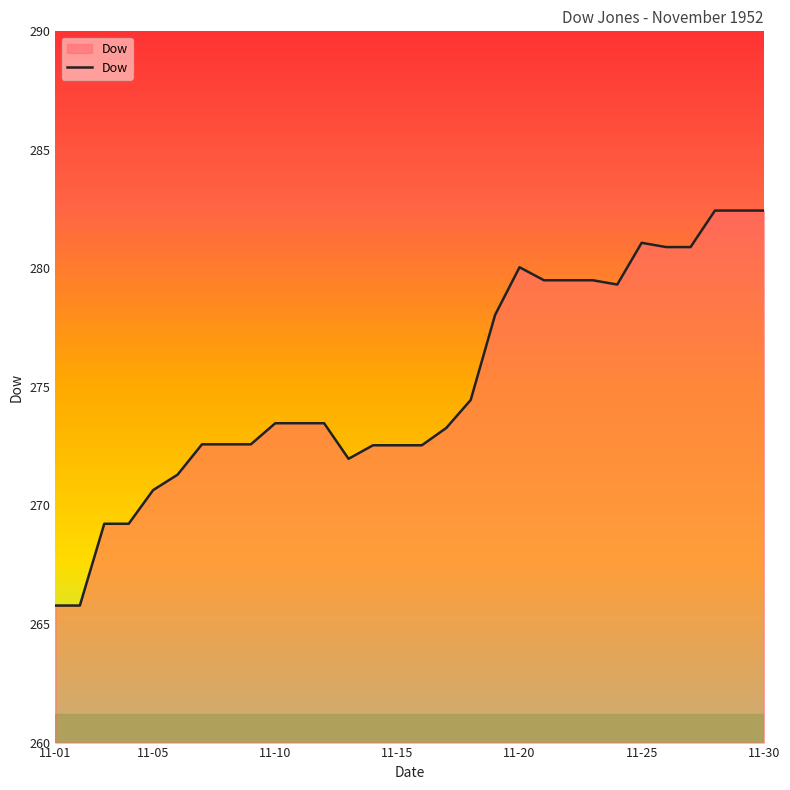

What is the greatest value displayed?

282.4